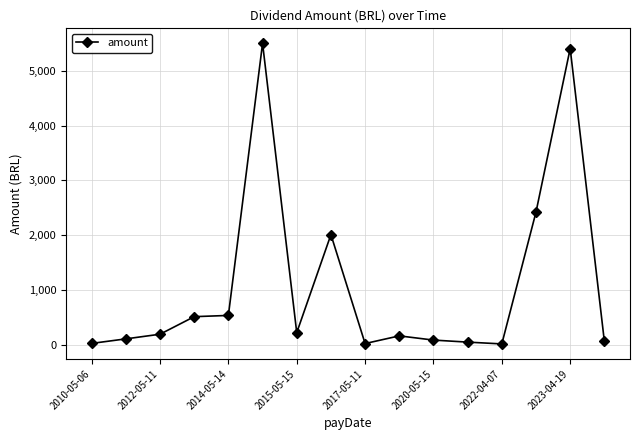

What is the greatest value displayed?

5500.0